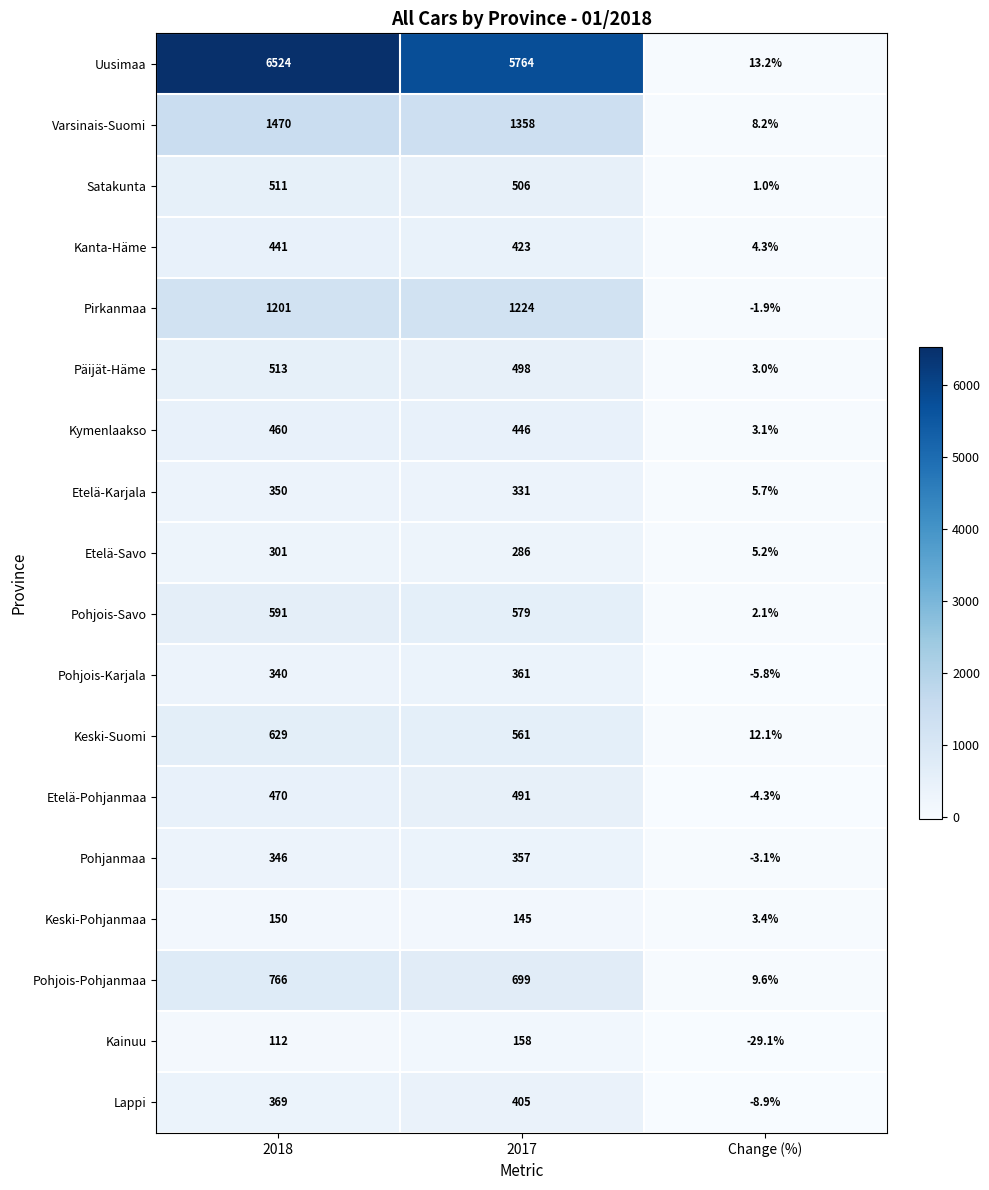

Rank the series by their maximum value, from highest to lowest.

Uusimaa, Varsinais-Suomi, Pirkanmaa, Pohjois-Pohjanmaa, Keski-Suomi, Pohjois-Savo, Päijät-Häme, Satakunta, Etelä-Pohjanmaa, Kymenlaakso, Kanta-Häme, Lappi, Pohjois-Karjala, Pohjanmaa, Etelä-Karjala, Etelä-Savo, Kainuu, Keski-Pohjanmaa